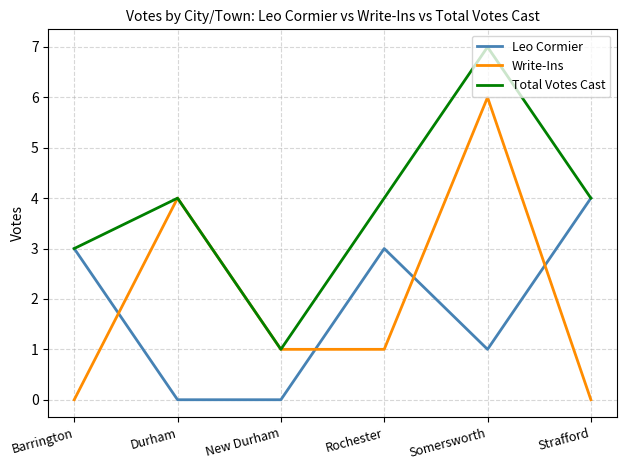

Reading left to right, what are all the values shown in this chart?

Leo Cormier: Barrington=3	Durham=0	New Durham=0	Rochester=3	Somersworth=1	Strafford=4
Write-Ins: Barrington=0	Durham=4	New Durham=1	Rochester=1	Somersworth=6	Strafford=0
Total Votes Cast: Barrington=3	Durham=4	New Durham=1	Rochester=4	Somersworth=7	Strafford=4